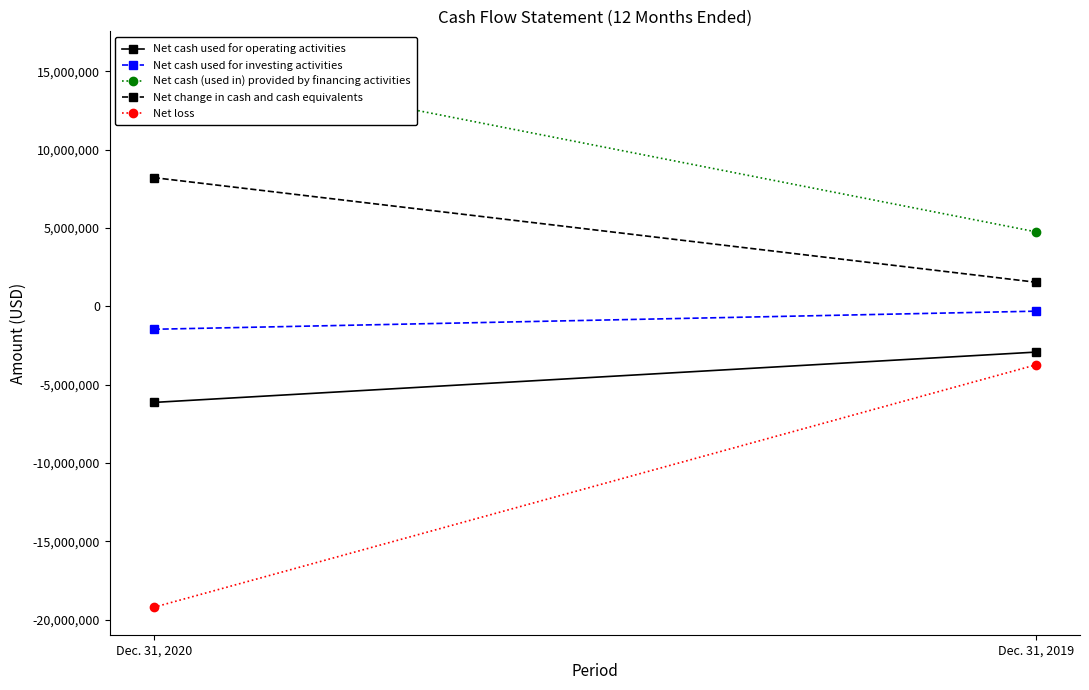

Reading left to right, list all the values displayed in this chart.

Net cash used for operating activities: Dec. 31, 2020=-6126600	Dec. 31, 2019=-2913900
Net cash used for investing activities: Dec. 31, 2020=-1457600	Dec. 31, 2019=-302700
Net cash (used in) provided by financing activities: Dec. 31, 2020=15805600	Dec. 31, 2019=4761400
Net change in cash and cash equivalents: Dec. 31, 2020=8221400	Dec. 31, 2019=1544800
Net loss: Dec. 31, 2020=-19200200	Dec. 31, 2019=-3727900